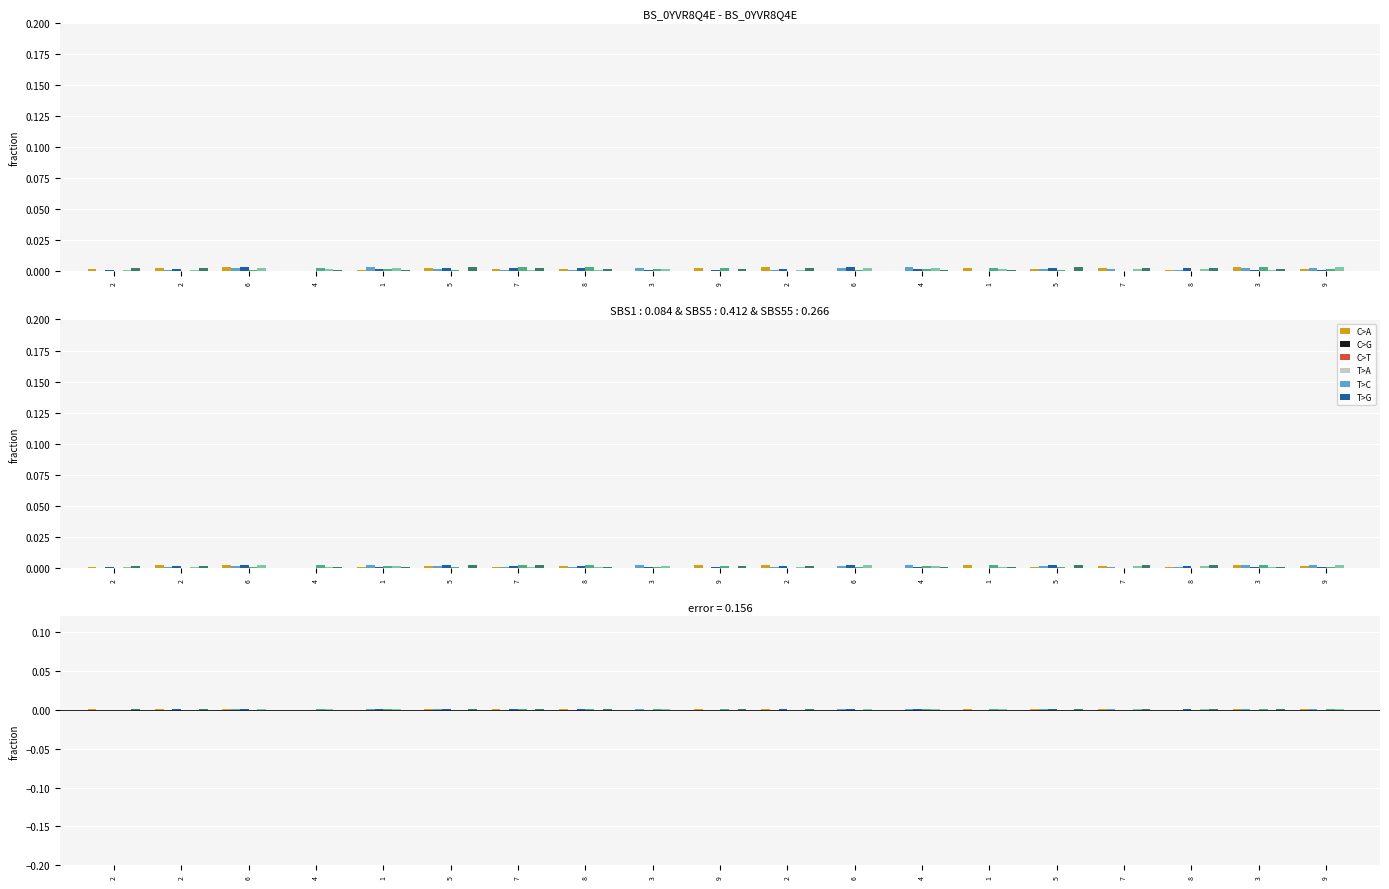

Reading left to right, extract all data points from this chart.

col_3: 0.0	0.0	0.0	0.0	0.0	0.0	0.0	0.0	0.0	0.0	0.0	0.0	0.0	0.0	0.0	0.0	0.0	0.0	0.0
col_7: 0.0	0.0	0.0	0.0	0.0	0.0	0.0	0.0	0.0	0.0	0.0	0.0	0.0	0.0	0.0	0.0	0.0	0.0	0.0
col_8: 0.0	0.0	0.0	0.0	0.0	0.0	0.0	0.0	0.0	0.0	0.0	0.0	0.0	0.0	0.0	0.0	0.0	0.0	0.0
col_2: 0.0	0.0	0.0	0.0	0.0	0.0	0.0	0.0	0.0	0.0	0.0	0.0	0.0	0.0	0.0	0.0	0.0	0.0	0.0
col_4: 0.0	0.0	0.0	0.0	0.0	0.0	0.0	0.0	0.0	0.0	0.0	0.0	0.0	0.0	0.0	0.0	0.0	0.0	0.0
col_6: 0.0	0.0	0.0	0.0	0.0	0.0	0.0	0.0	0.0	0.0	0.0	0.0	0.0	0.0	0.0	0.0	0.0	0.0	0.0